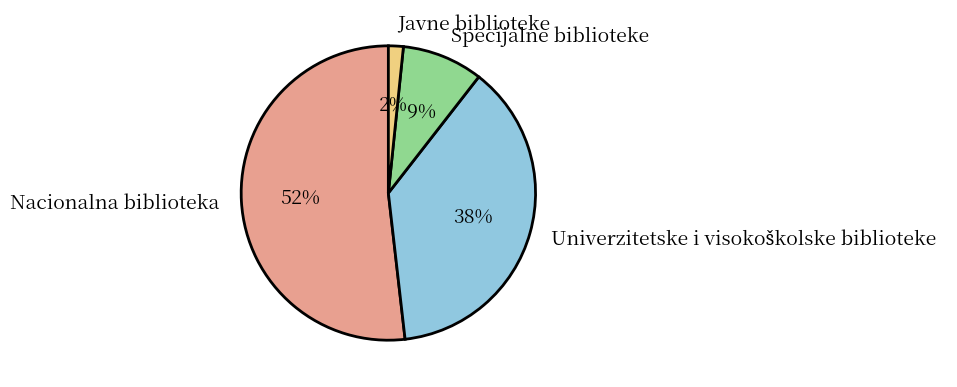

Does Nacionalna biblioteka account for over 50% of the chart?

Yes